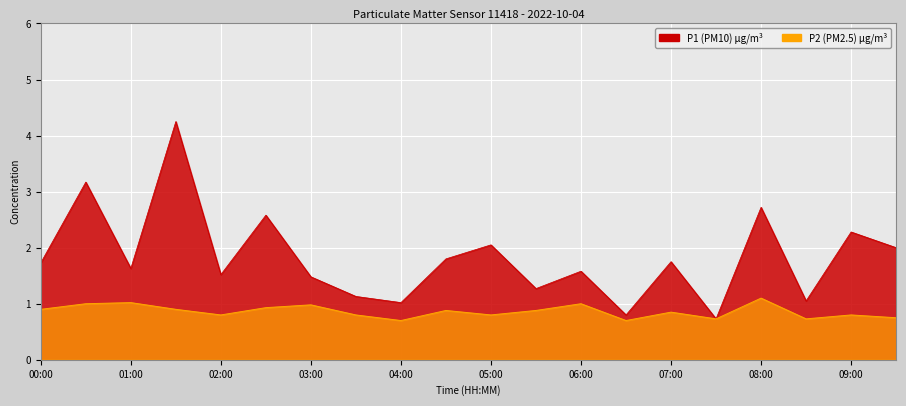

Is it true that P1 equals 2.7 at 07:00?

False